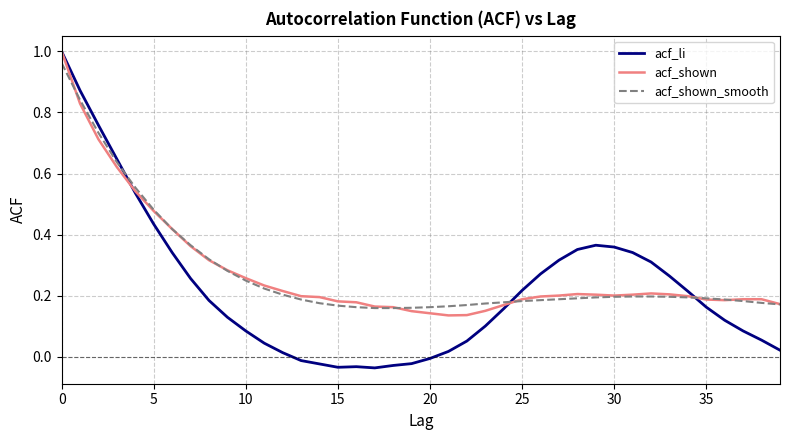

Which series has the widest spread of values?

acf_li